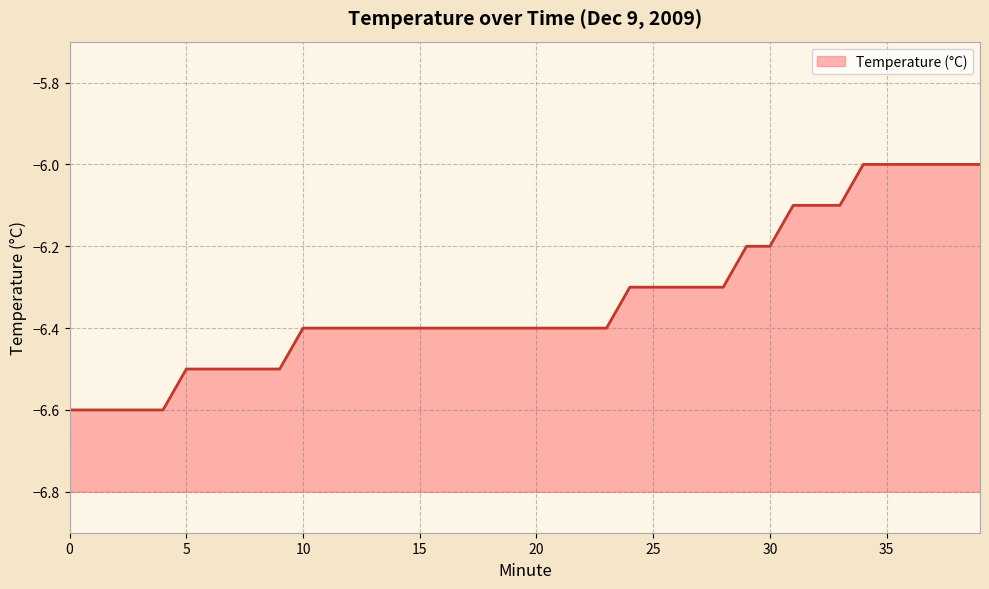

True or false: there are more than 0 points higher than both neighbors.

False